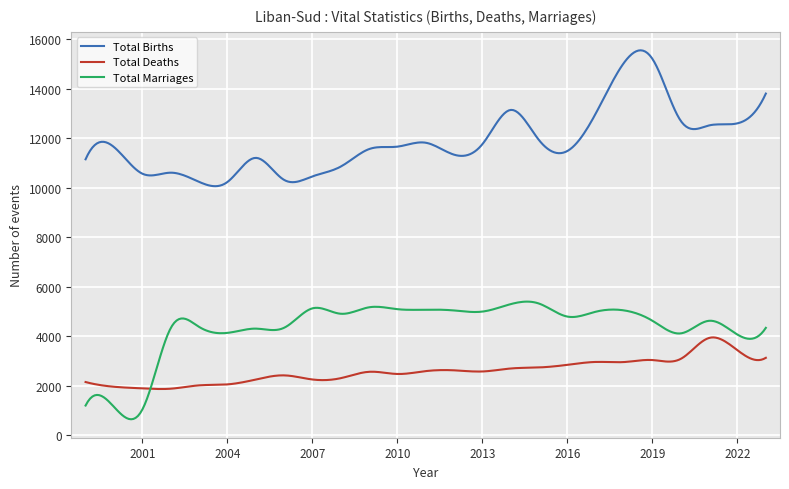

What is the minimum value shown in the chart?

651.4